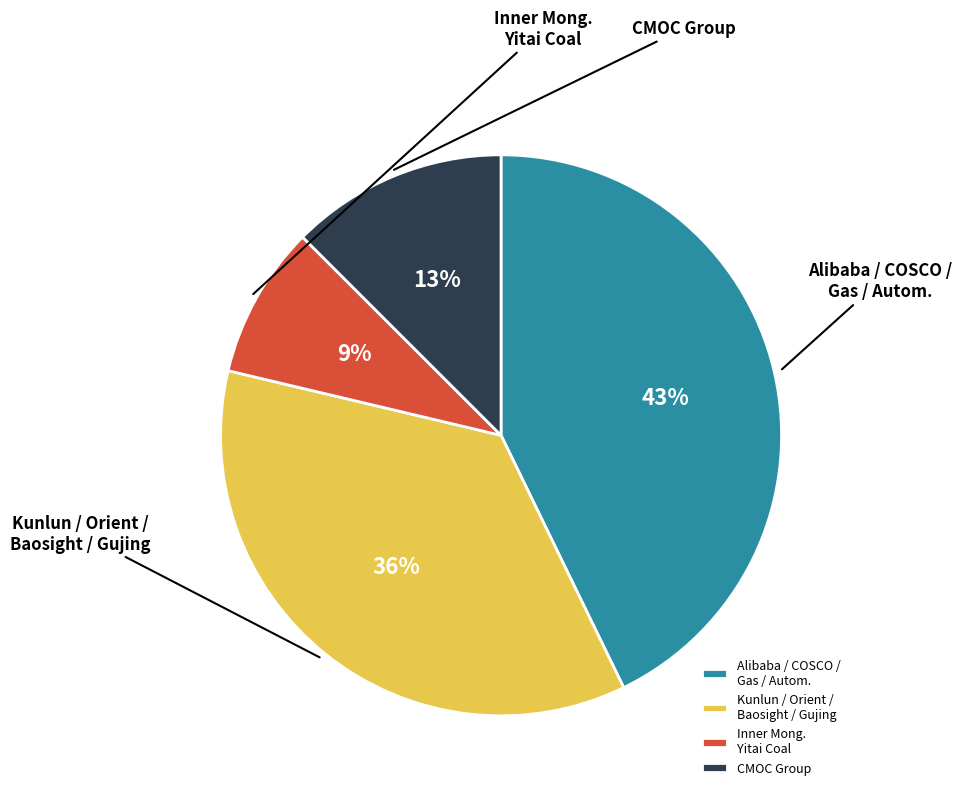

What percentage is the Inner Mong. Yitai Coal slice, to the nearest percent?

9%